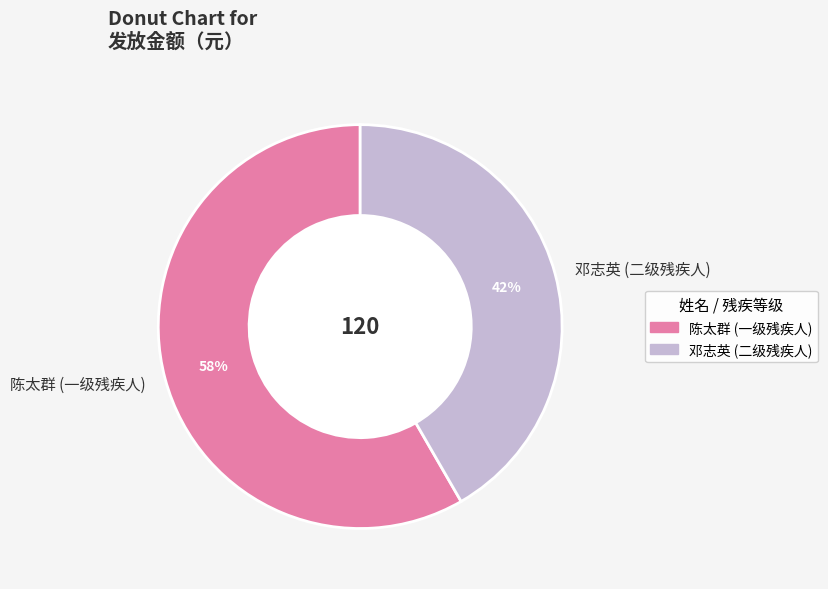

The 邓志英 (二级残疾人) slice represents 42% of the pie. True or false?

True